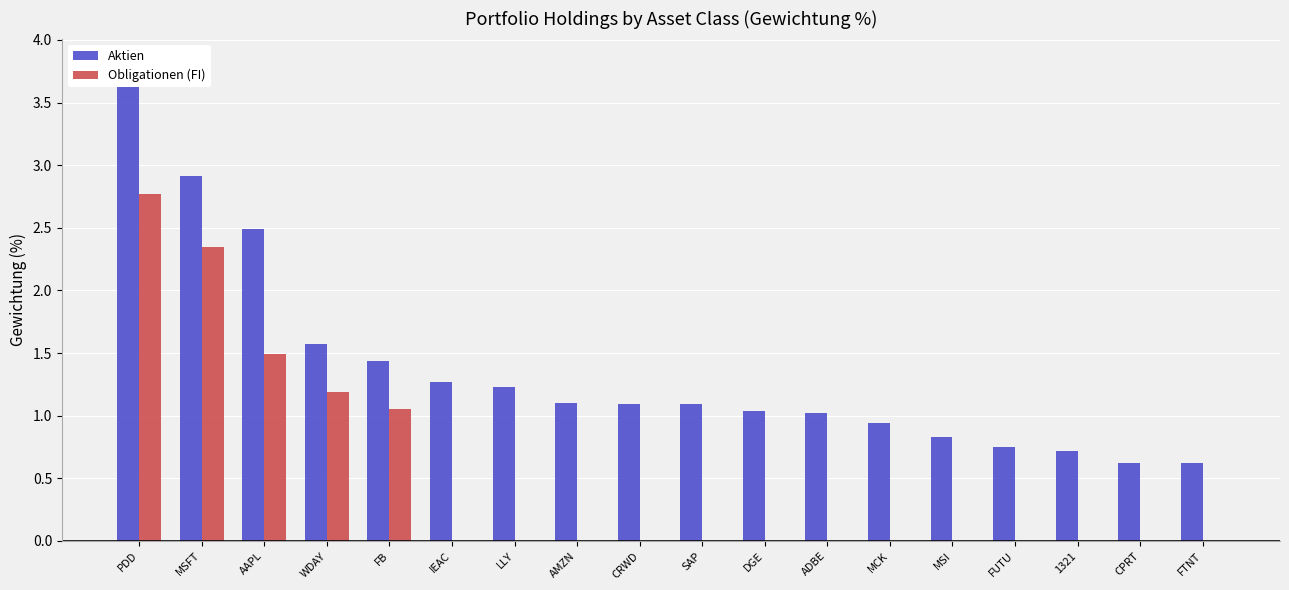

Reading right to left, transcribe all the data shown in this chart.

Aktien: FTNT=0.6	CPRT=0.6	1321=0.7	FUTU=0.8	MSI=0.8	MCK=0.9	ADBE=1.0	DGE=1.0	SAP=1.1	CRWD=1.1	AMZN=1.1	LLY=1.2	IEAC=1.3	FB=1.4	WDAY=1.6	AAPL=2.5	MSFT=2.9	PDD=3.8
Obligationen (FI): FTNT=0.0	CPRT=0.0	1321=0.0	FUTU=0.0	MSI=0.0	MCK=0.0	ADBE=0.0	DGE=0.0	SAP=0.0	CRWD=0.0	AMZN=0.0	LLY=0.0	IEAC=0.0	FB=1.1	WDAY=1.2	AAPL=1.5	MSFT=2.4	PDD=2.8